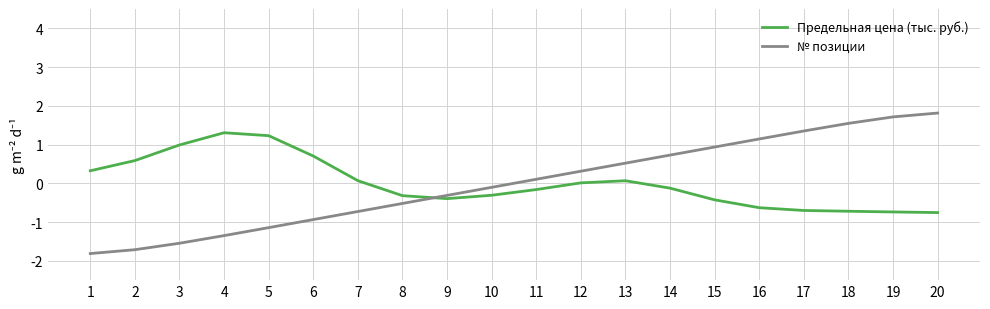

What is the approximate value of № позиции at 18?

1.5